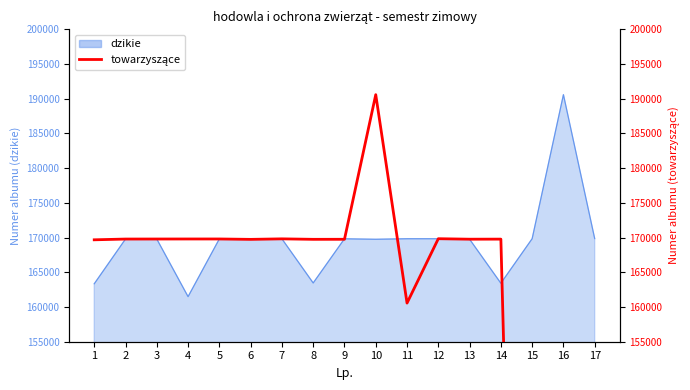

What is the greatest value displayed?

190589